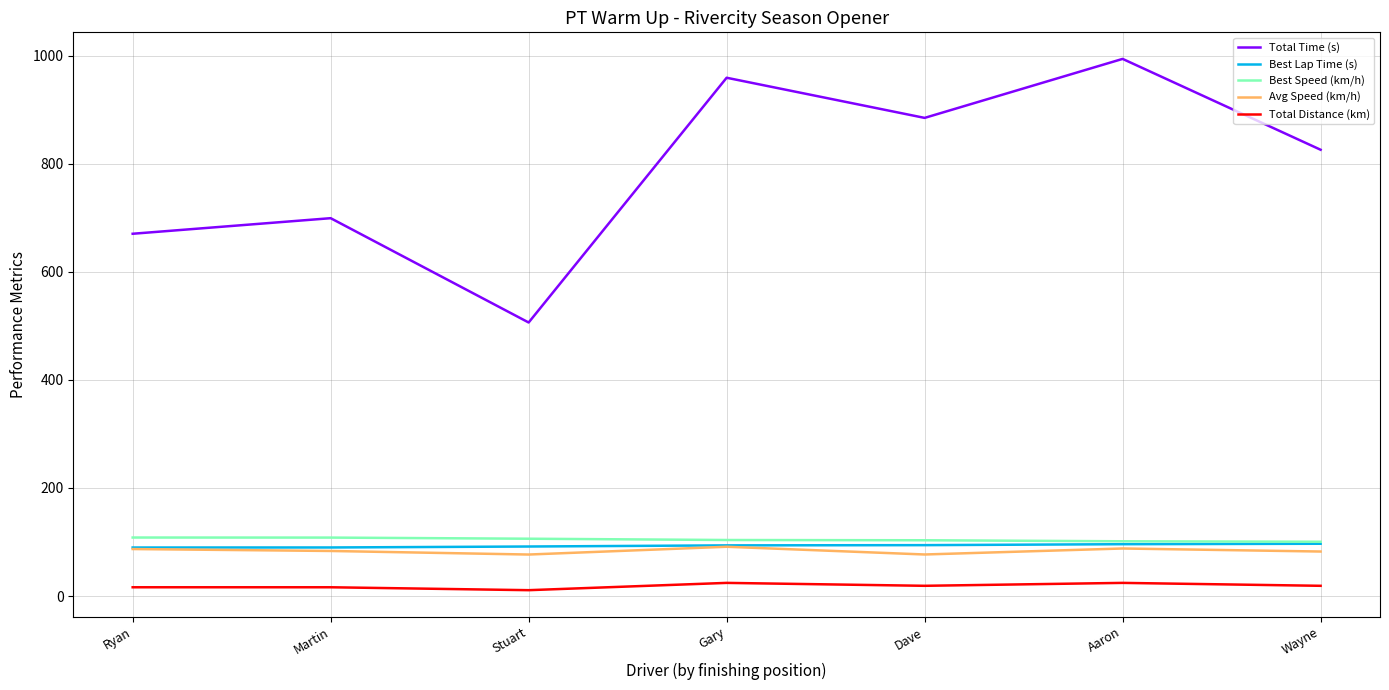

True or false: Avg Speed (km/h) and Best Speed (km/h) intersect in this chart.

False